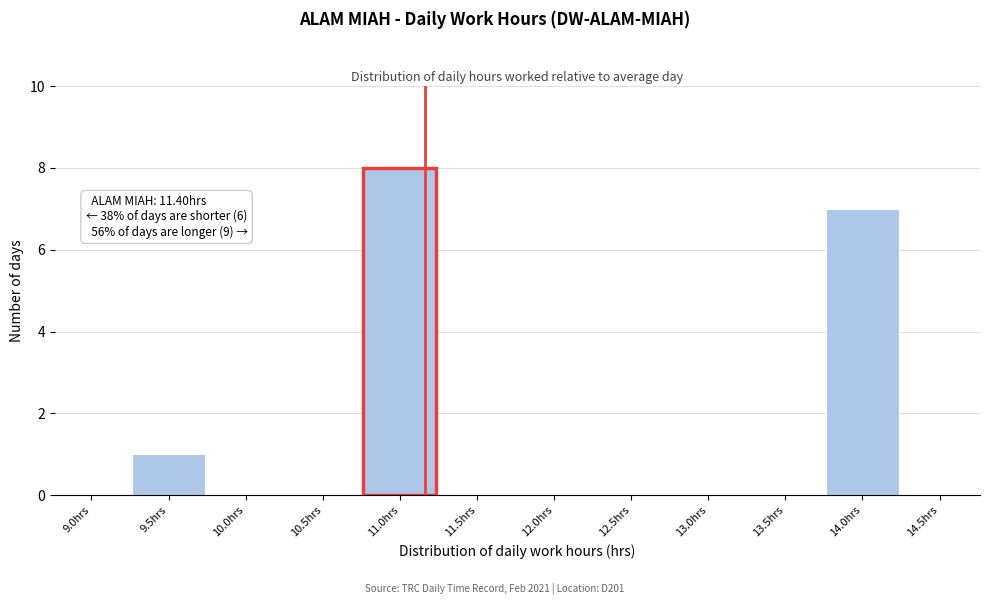

Reading right to left, extract all data points from this chart.

14.5hrs=0	14.0hrs=7	13.5hrs=0	13.0hrs=0	12.5hrs=0	12.0hrs=0	11.5hrs=0	11.0hrs=8	10.5hrs=0	10.0hrs=0	9.5hrs=1	9.0hrs=0